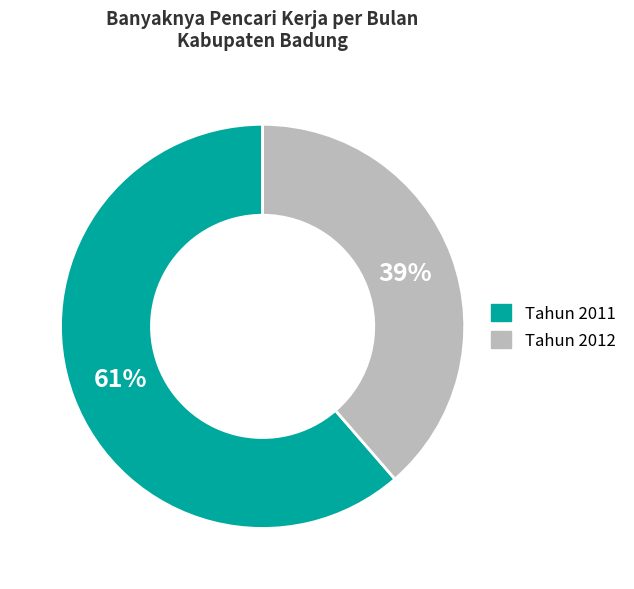

Which has a higher value, Tahun 2012 or Tahun 2011?

Tahun 2011